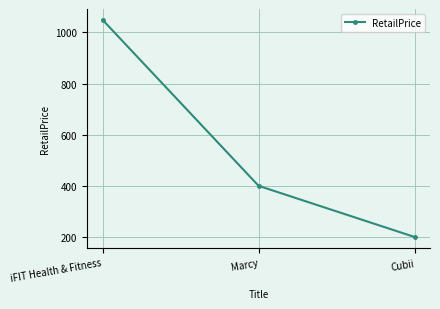

Reading right to left, what are all the values shown in this chart?

200.0	400.0	1049.0